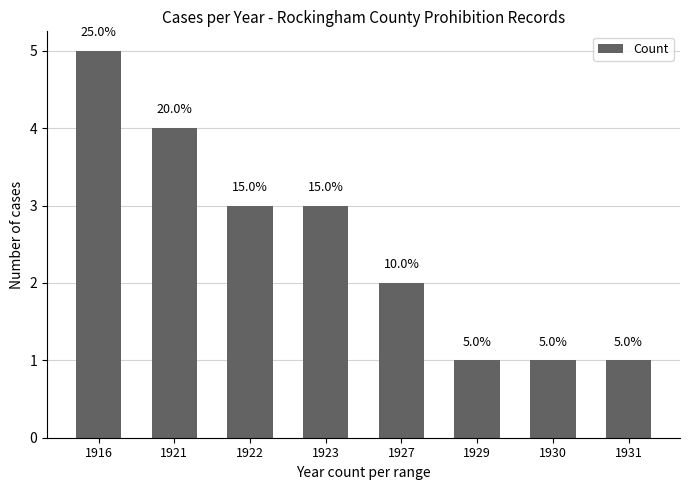

At which label does the data first exceed 3?

1916